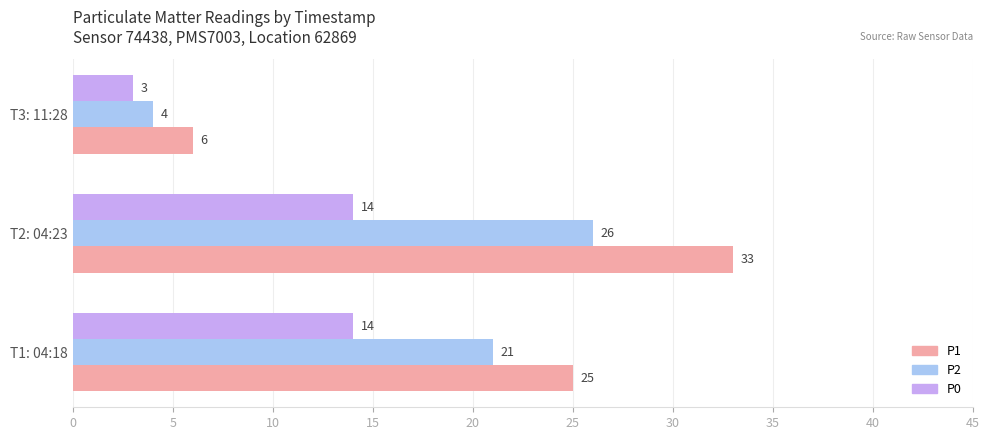

What is the total value across all series at T1: 04:18?

60